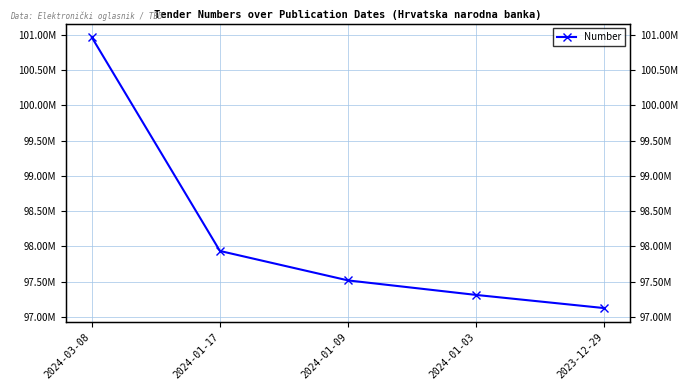

At which label is the value closest to 99045993?

2024-01-17